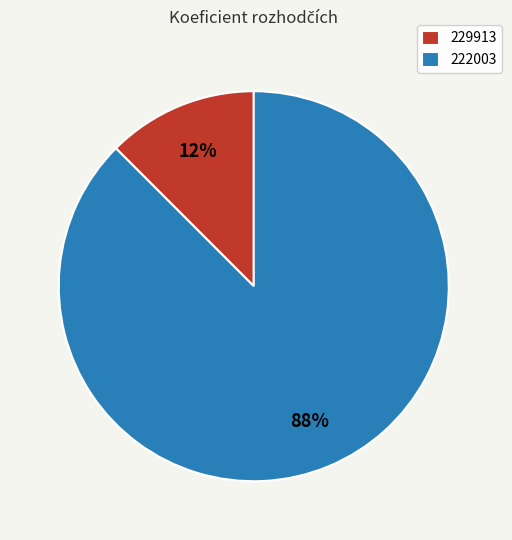

What is the majority slice?

222003